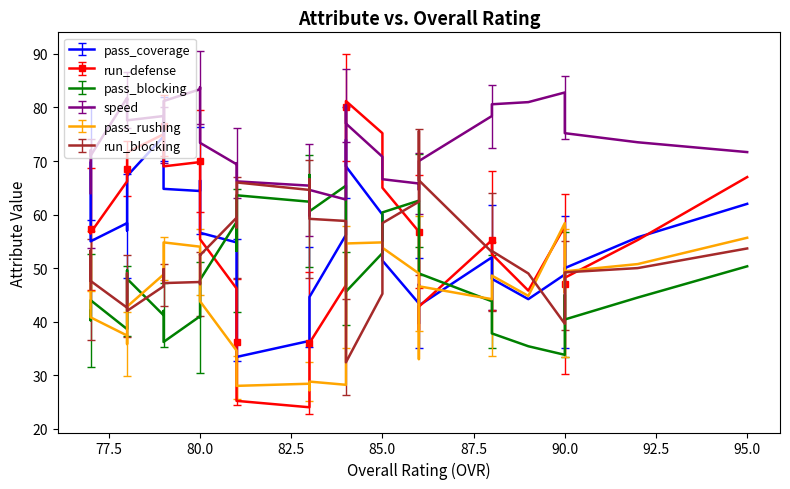

Is it true that pass_blocking equals 56 at 78?

False